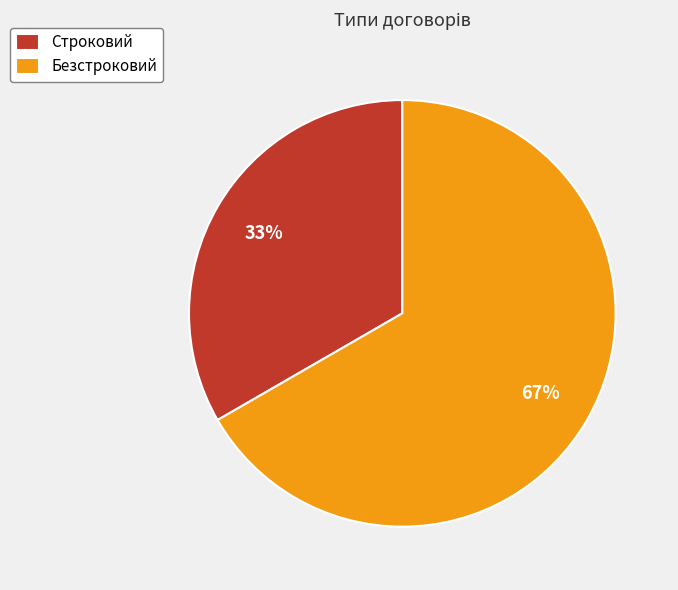

True or false: Строковий accounts for 26% of the total.

False